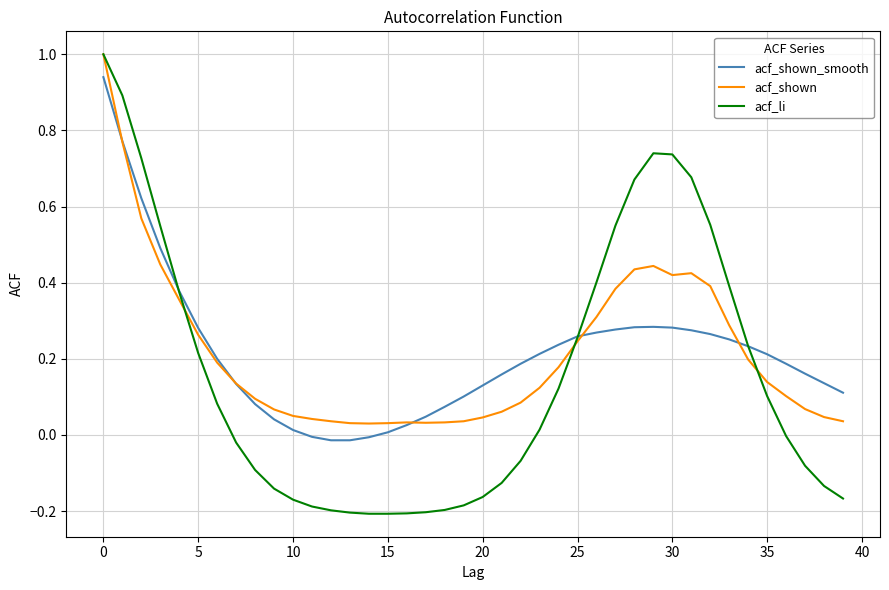

Which series has the widest spread of values?

acf_li